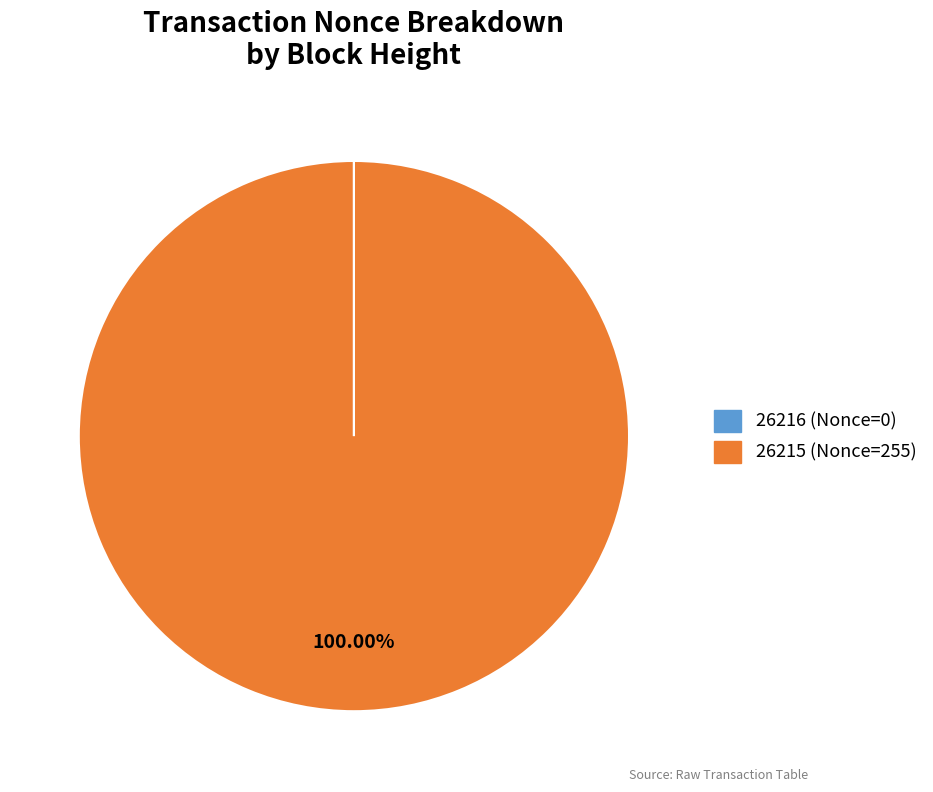

To the nearest percent, what is the difference between the largest and smallest slice percentages?

100%